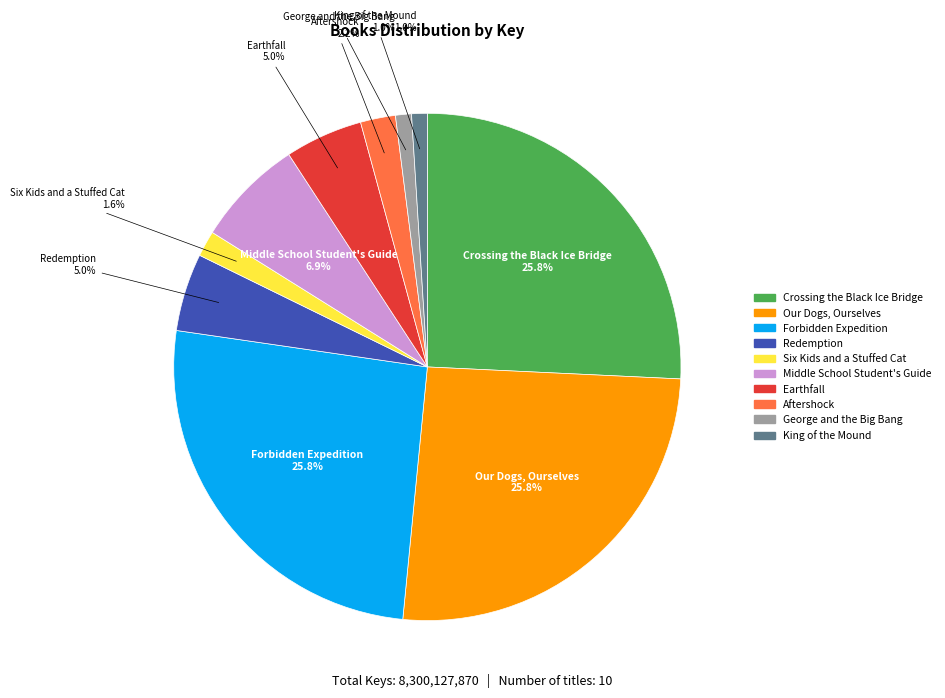

True or false: Middle School Student's Guide accounts for 2% of the total.

False